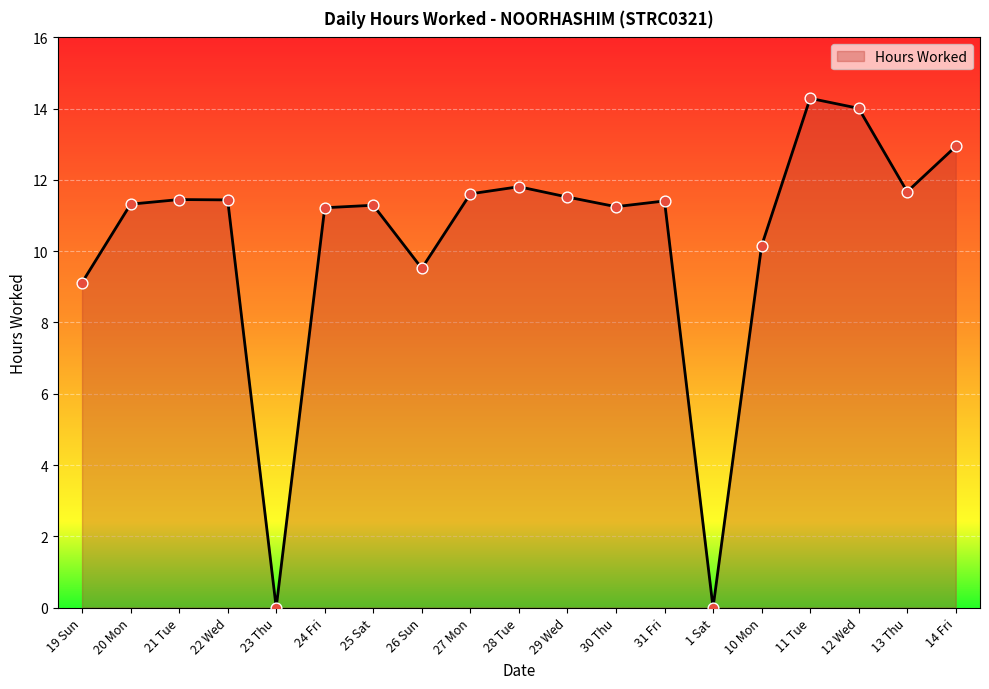

What is the change in value from 29 Wed to 14 Fri?

+1.4